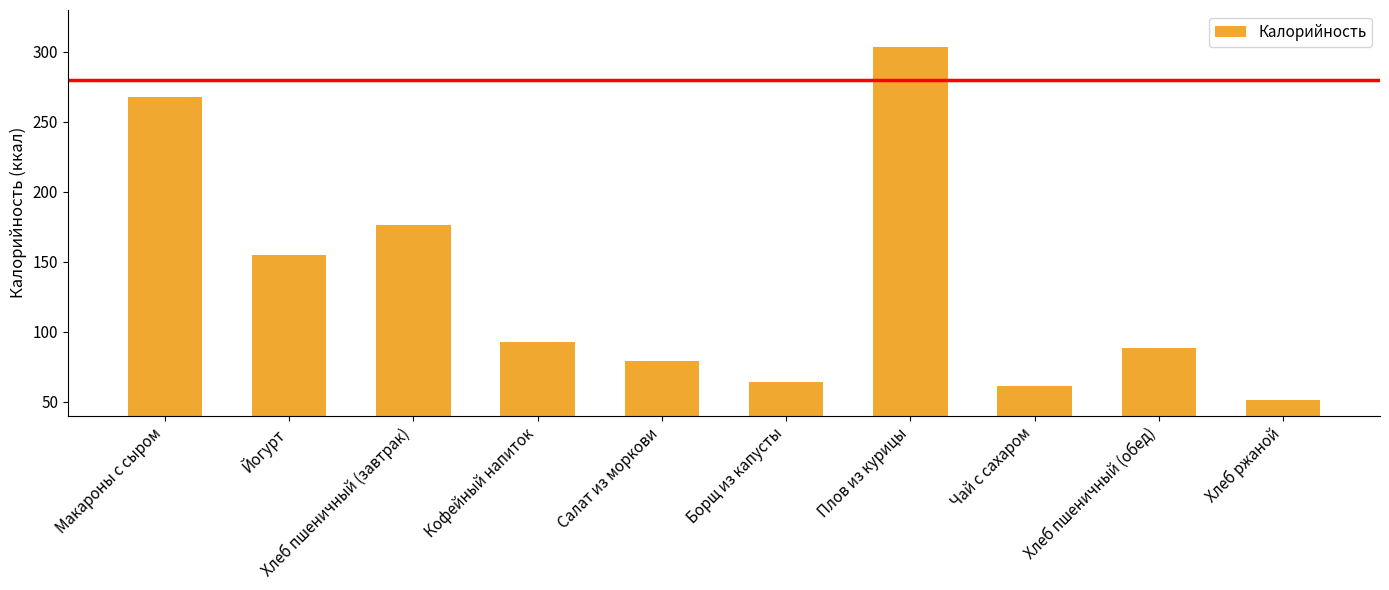

Between Хлеб пшеничный (завтрак) and Плов из курицы, which is larger?

Плов из курицы